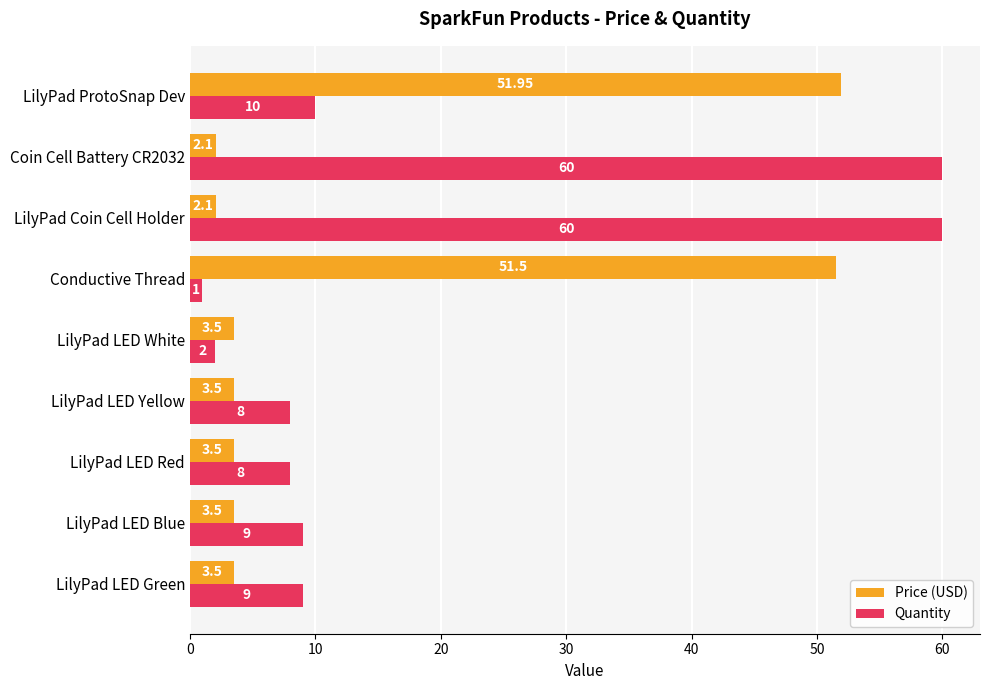

Which category has the highest value in the Price (USD) series?

LilyPad ProtoSnap Dev